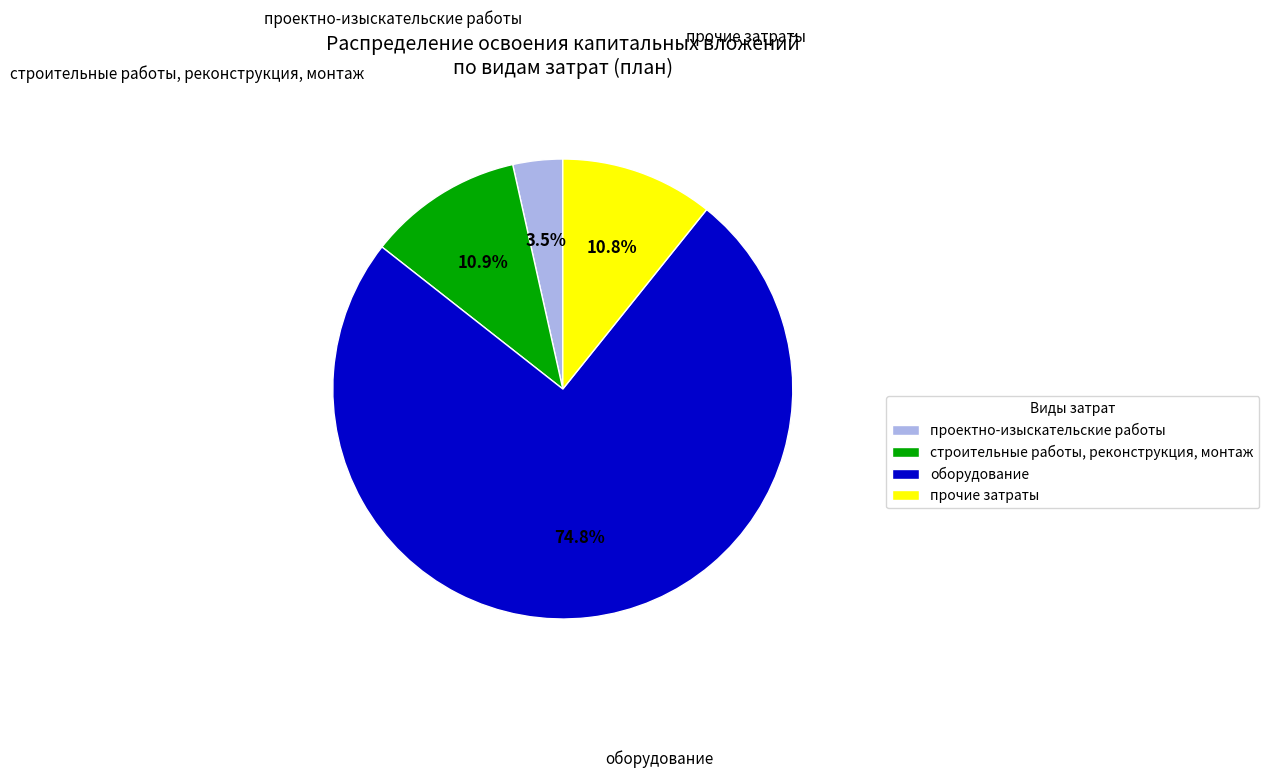

Between оборудование and проектно-изыскательские работы, which is larger?

оборудование